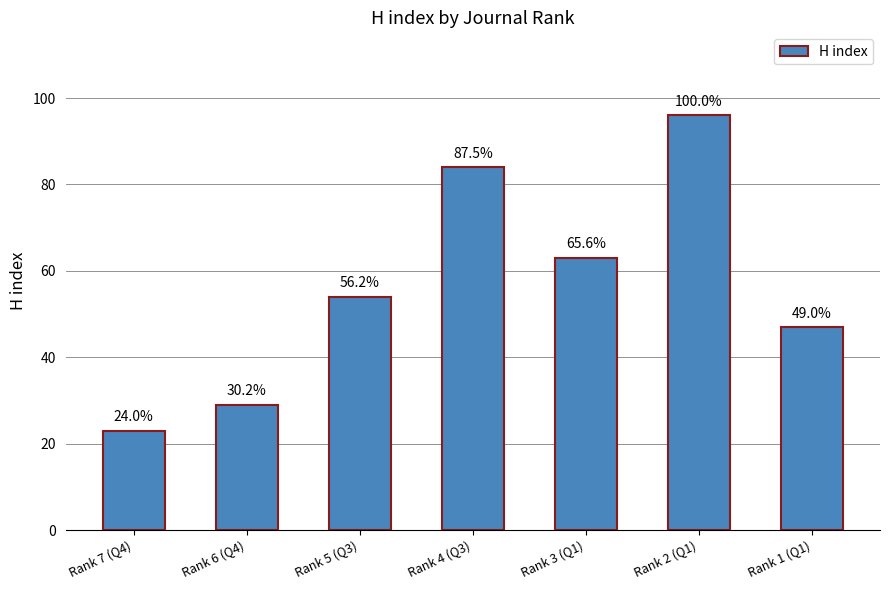

List the labels in order of value, largest first.

Rank 2 (Q1), Rank 4 (Q3), Rank 3 (Q1), Rank 5 (Q3), Rank 1 (Q1), Rank 6 (Q4), Rank 7 (Q4)